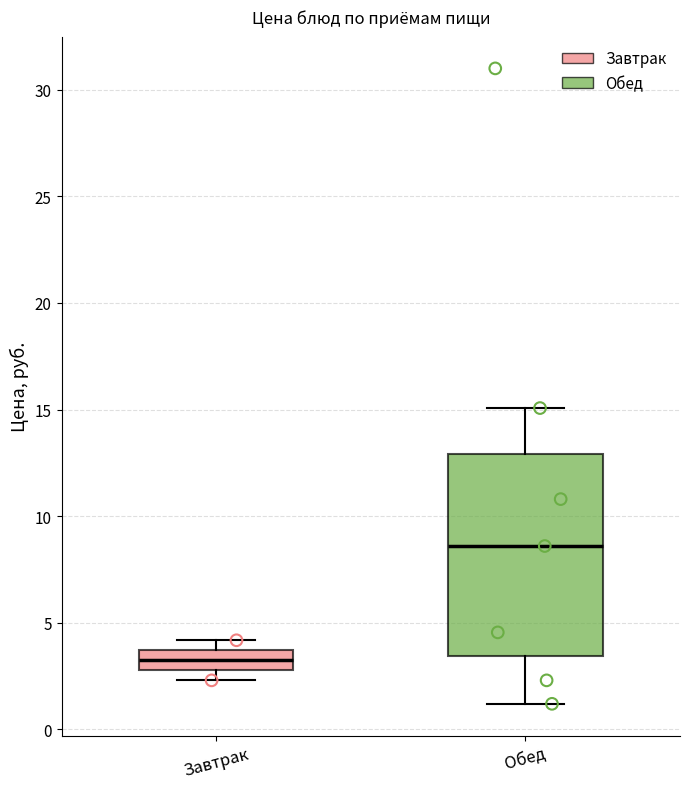

Where is the lower edge of the box for Завтрак on the y-axis? The values are not printed on the chart, so give them approximately, as read against the axis.

3.0